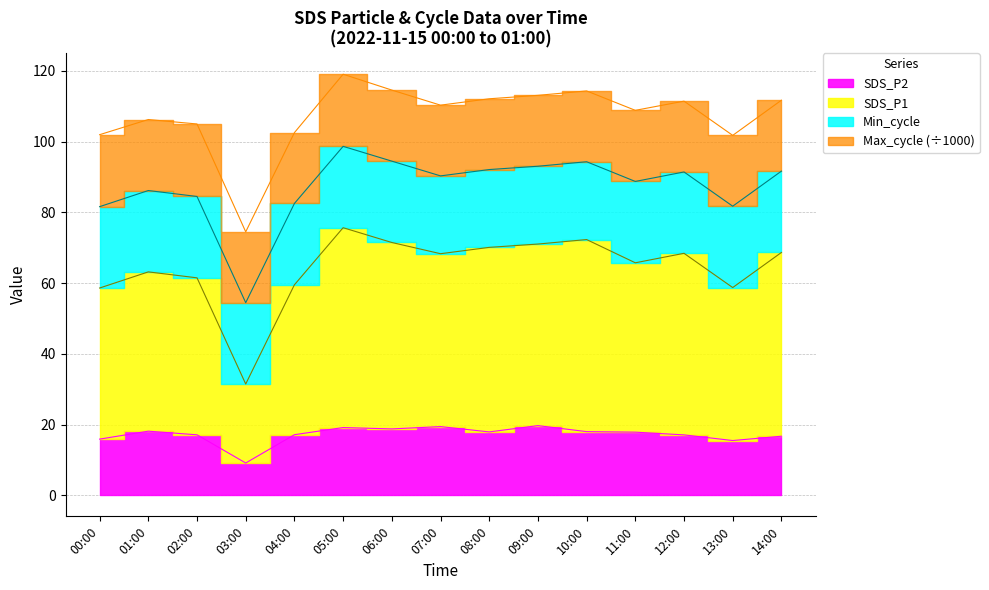

At which category does SDS_P1 reach its first local peak?

01:00